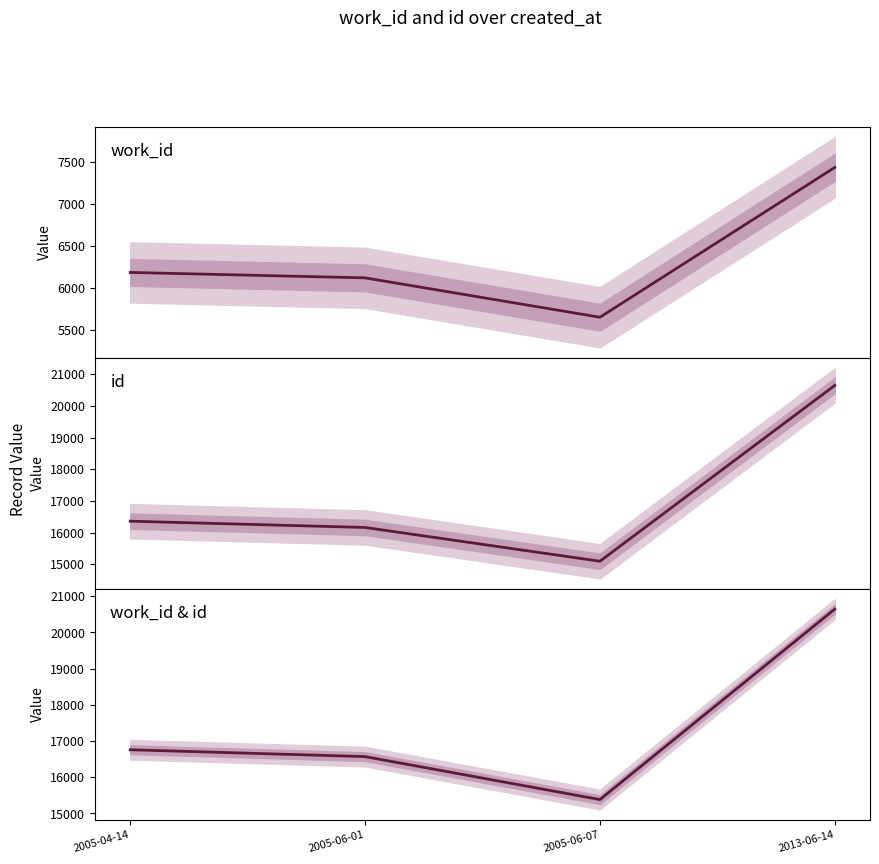

True or false: work_id & id has a value of 15383.8 at 2005-06-07.

True